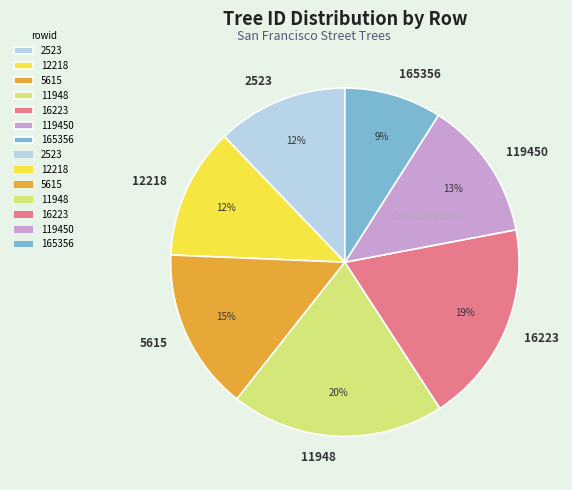

What percentage is the 16223 slice, to the nearest percent?

19%